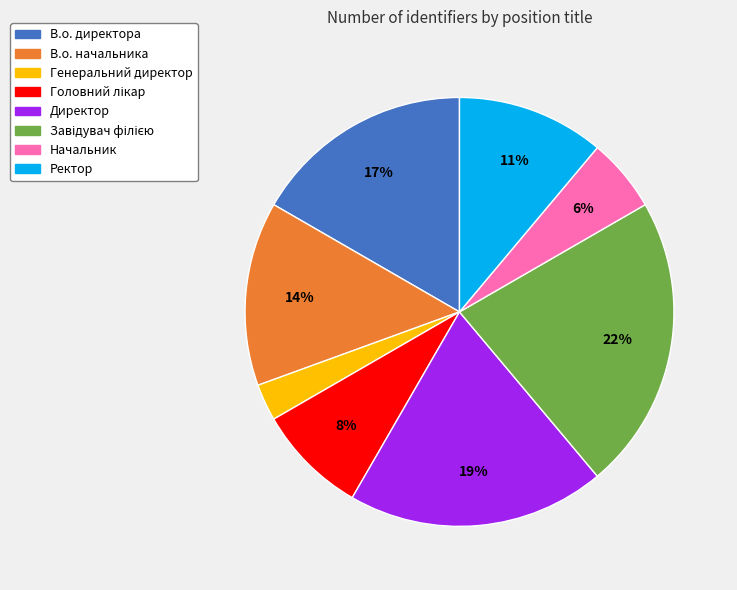

What percentage is the Ректор slice, to the nearest percent?

11%